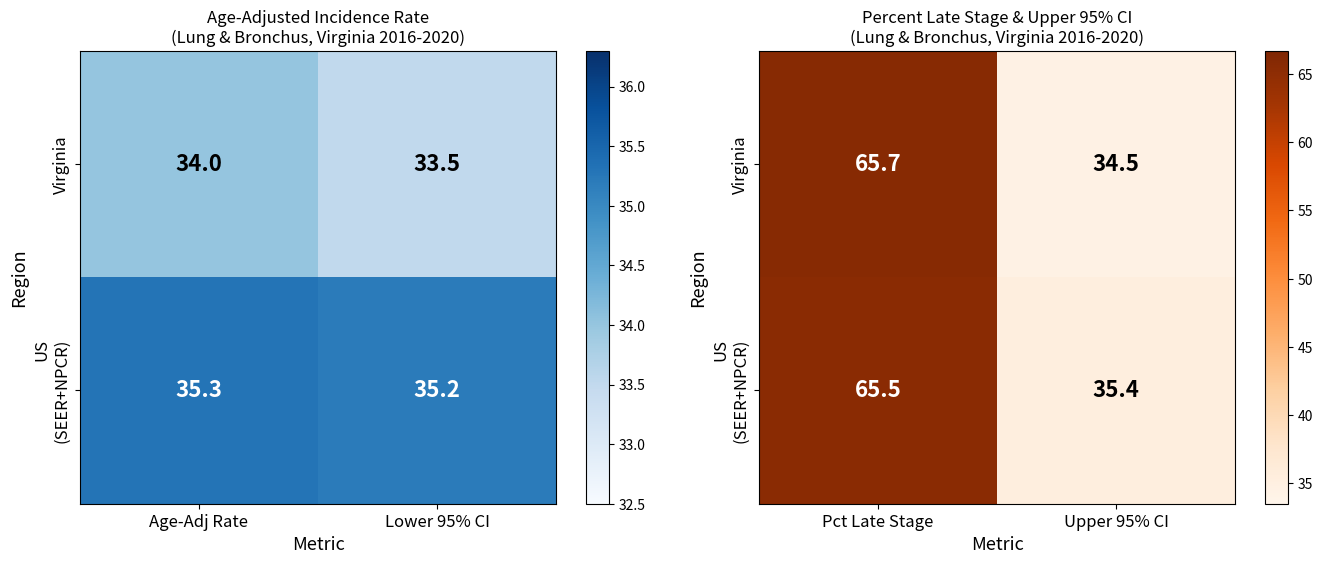

List the series in order of their peak value, lowest first.

US (SEER+NPCR), Virginia